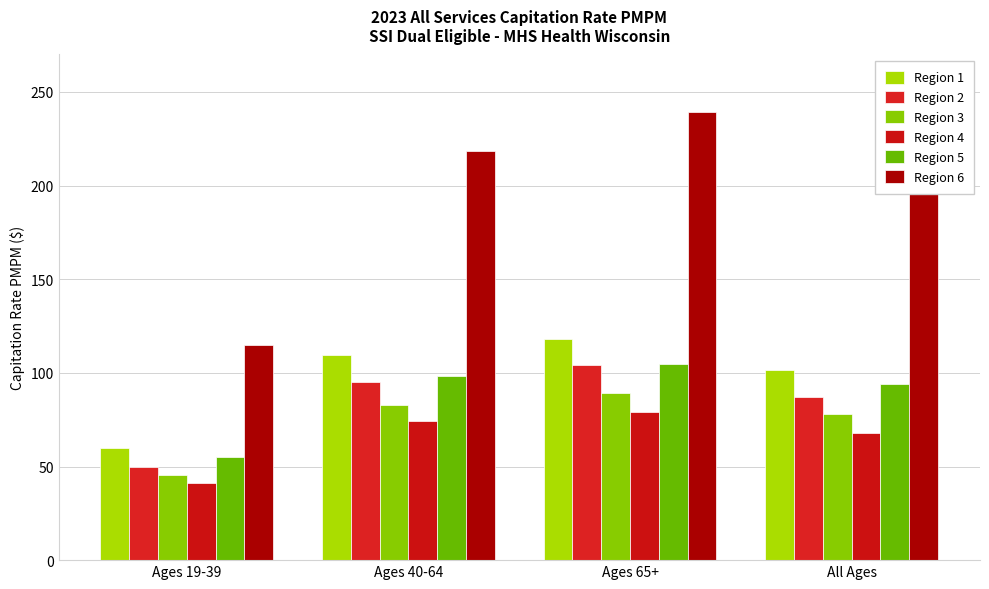

Which series has the largest range (max minus min)?

Region 6